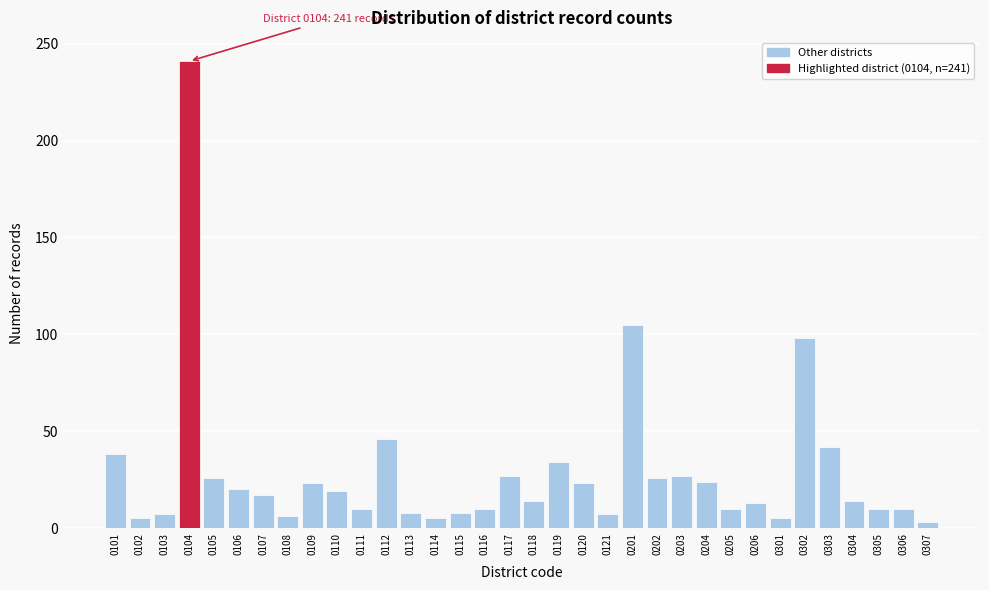

What is the difference between the maximum and minimum values?

238